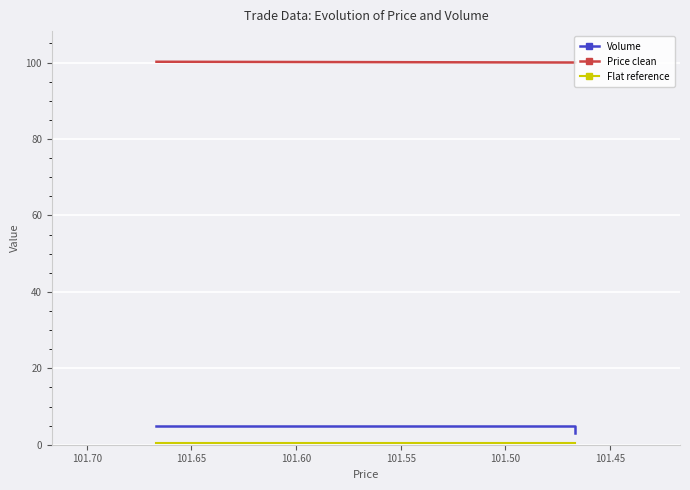

Is this an area chart (filled region under the line)?

No